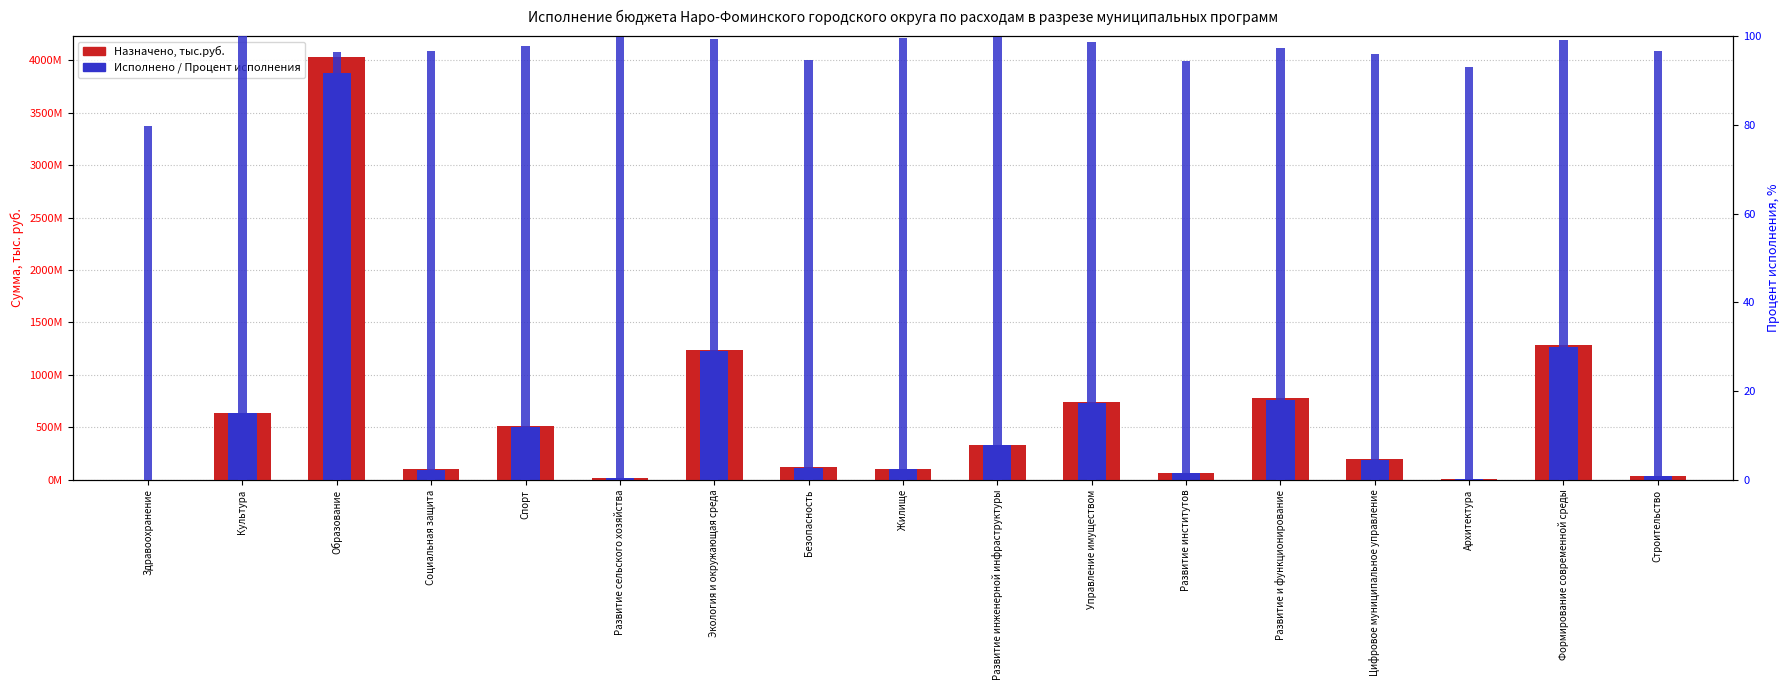

What is the value of the Исполнено, тыс.руб. bar at the 9th from the left?

105008000.0